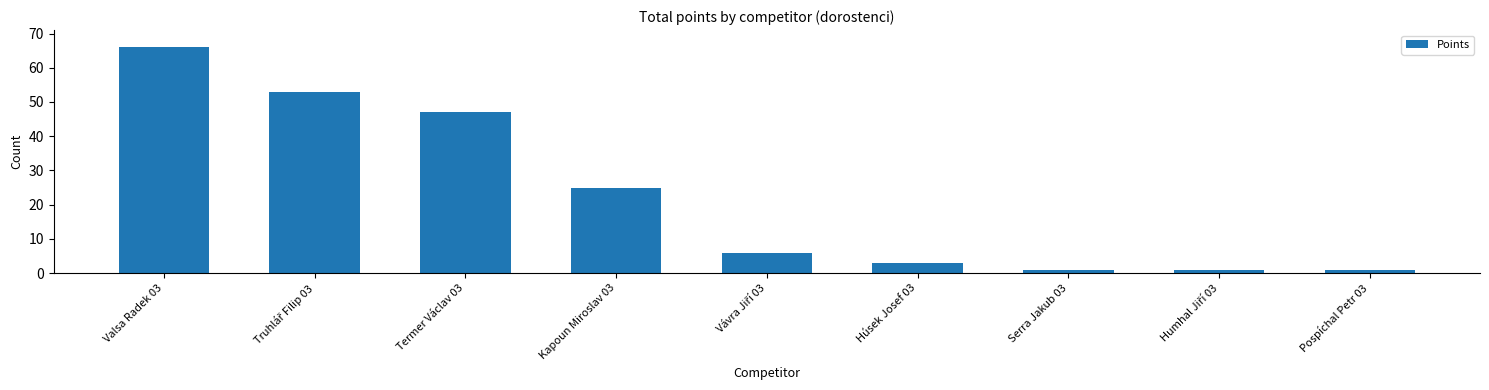

What is the sum of all values?

203